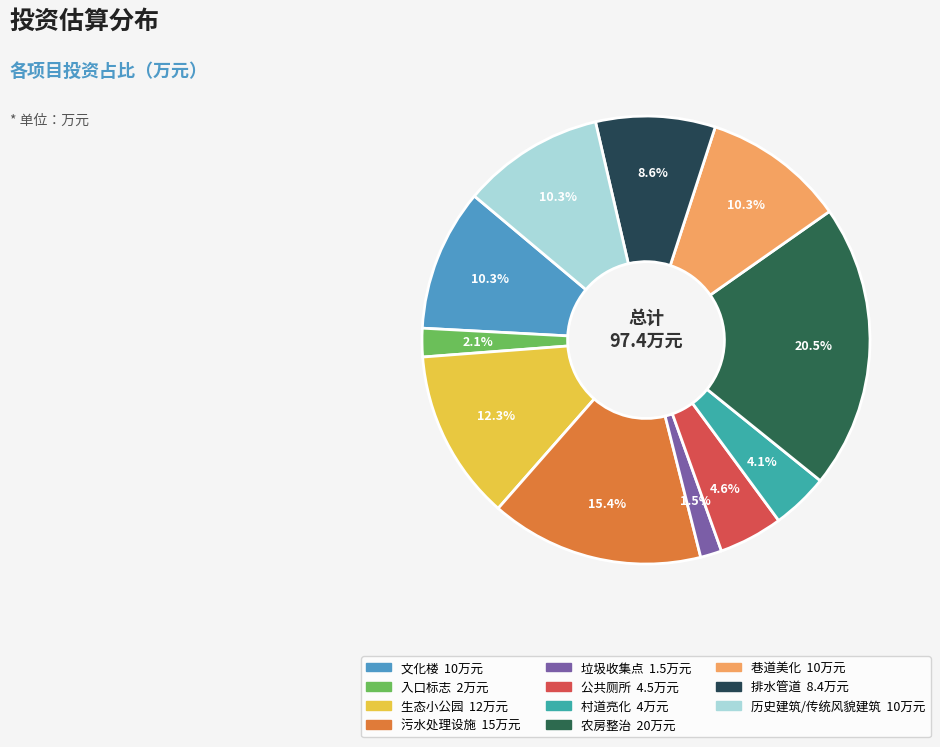

The 村道亮化 slice represents 4% of the pie. True or false?

True